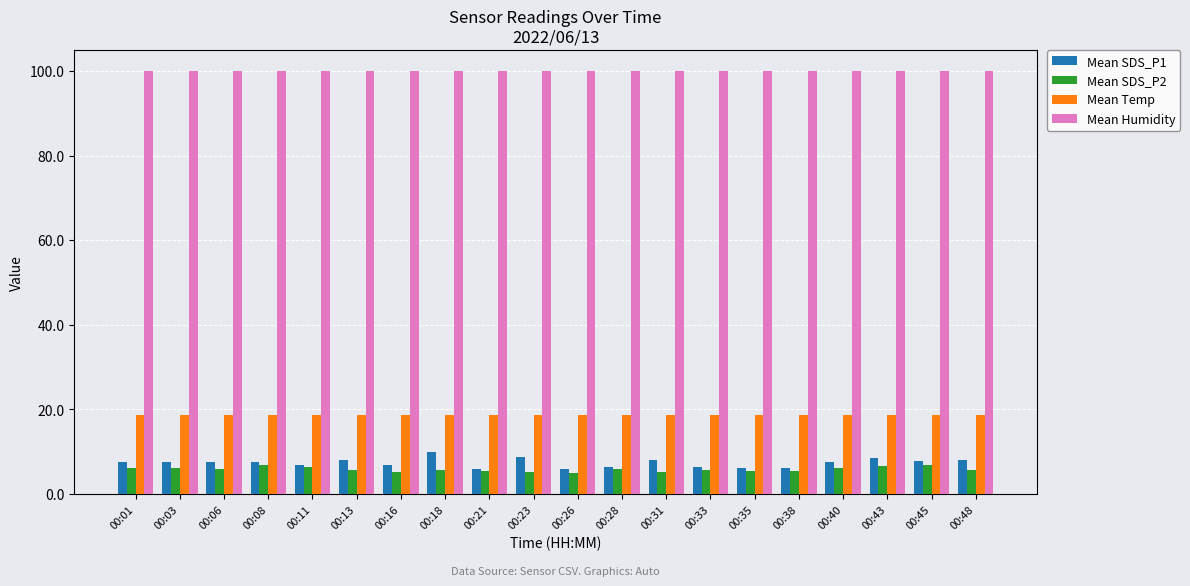

What is the difference between the second highest and minimum values in the Mean Temp series?

0.2